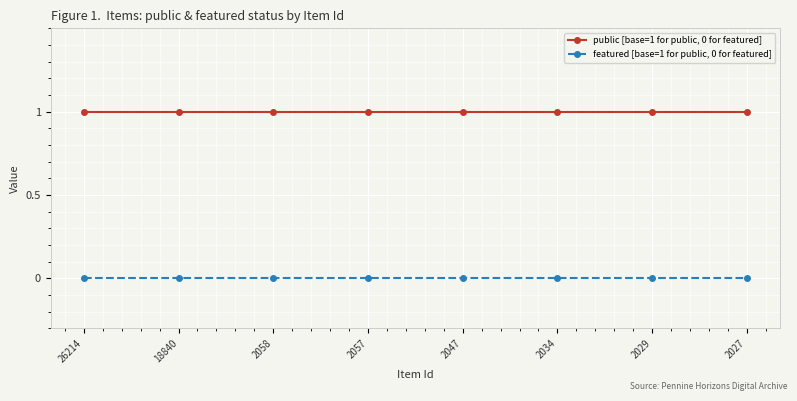

At 2029, list the series in order from largest to smallest.

public [base=1 for public, 0 for featured], featured [base=1 for public, 0 for featured]